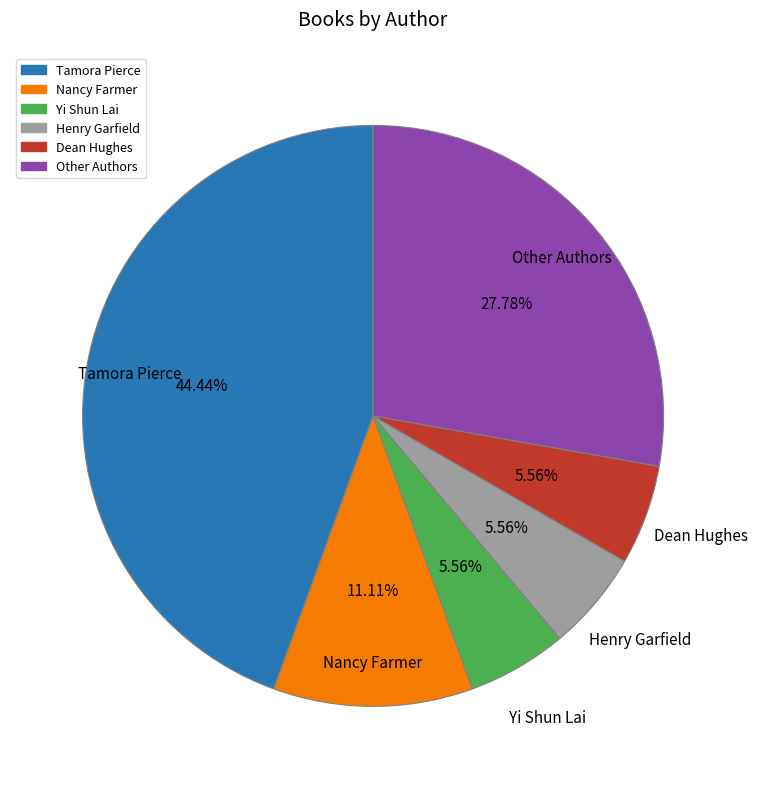

Is there any slice that represents more than half of the pie?

No